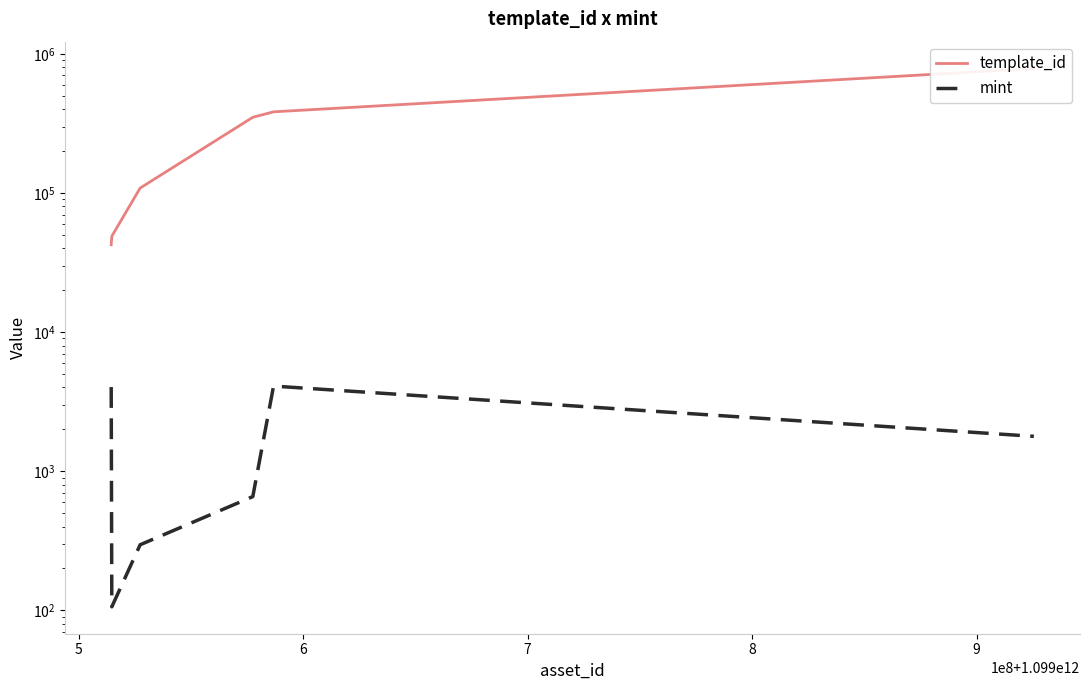

In mint, how many points are lower than both neighbors (excluding endpoints)?

1